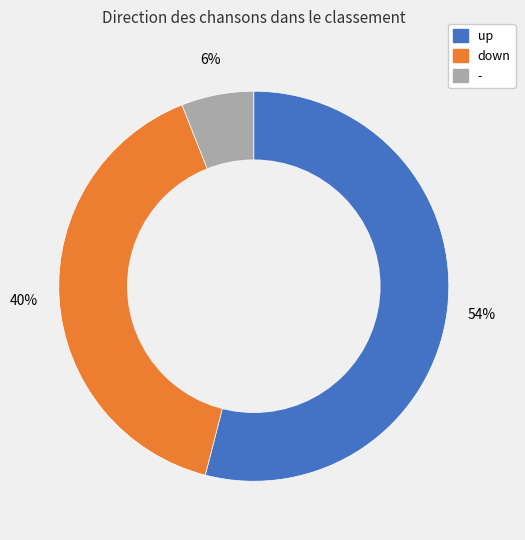

What percentage is the - slice, to the nearest percent?

6%